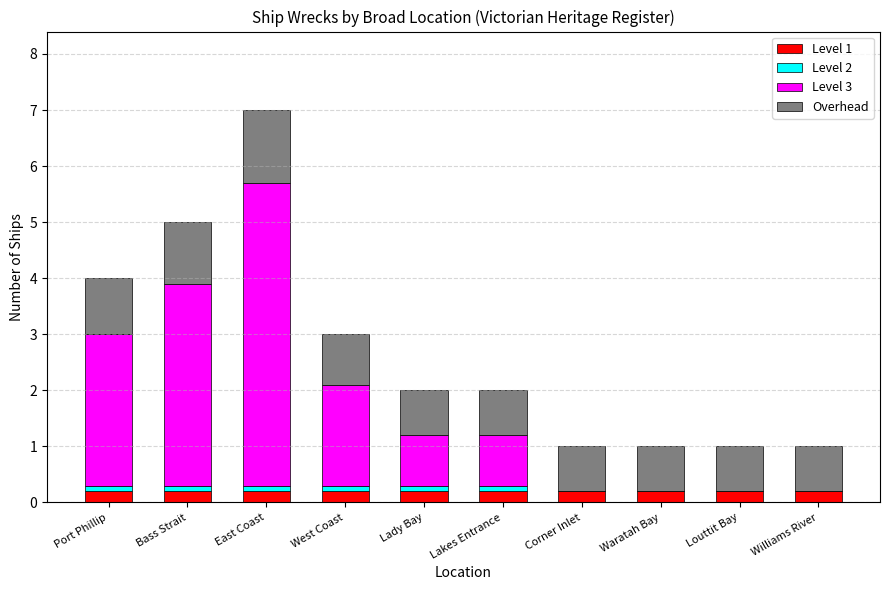

At which category is the sum across all series the highest?

East Coast